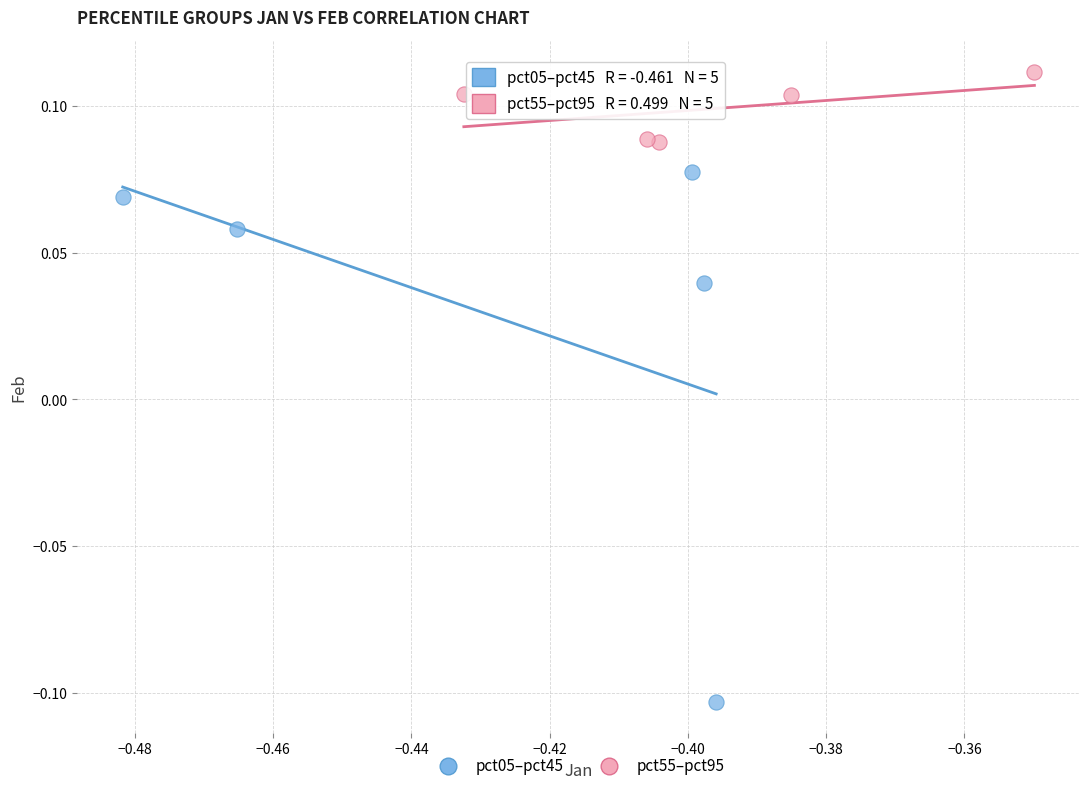

What are all the series names shown in the legend?

pct05–pct45, pct55–pct95